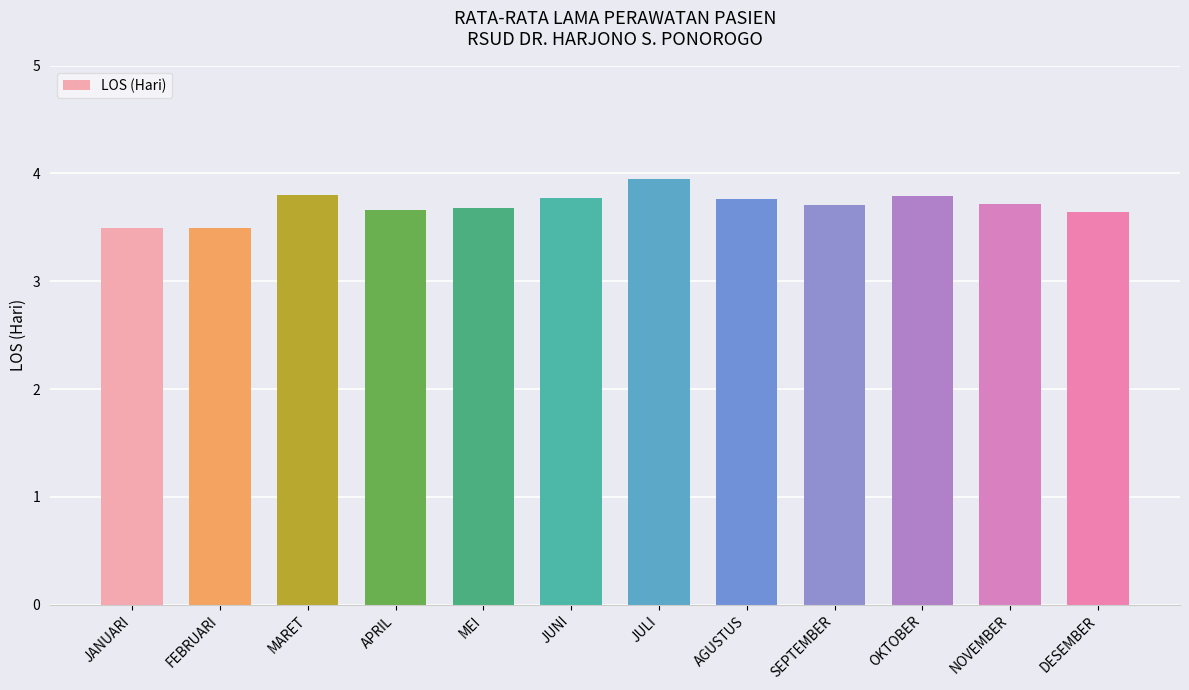

Approximately how many times larger is the value at FEBRUARI compared to JUNI?

0.9